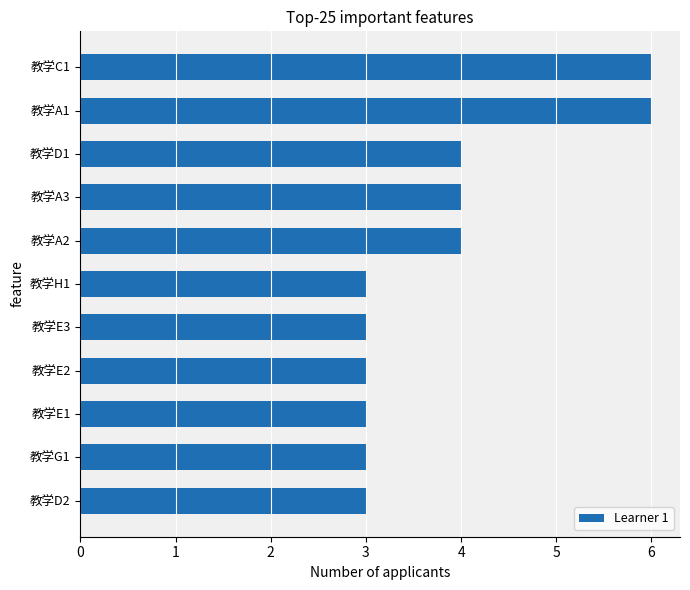

What is the difference between the maximum and minimum values?

3